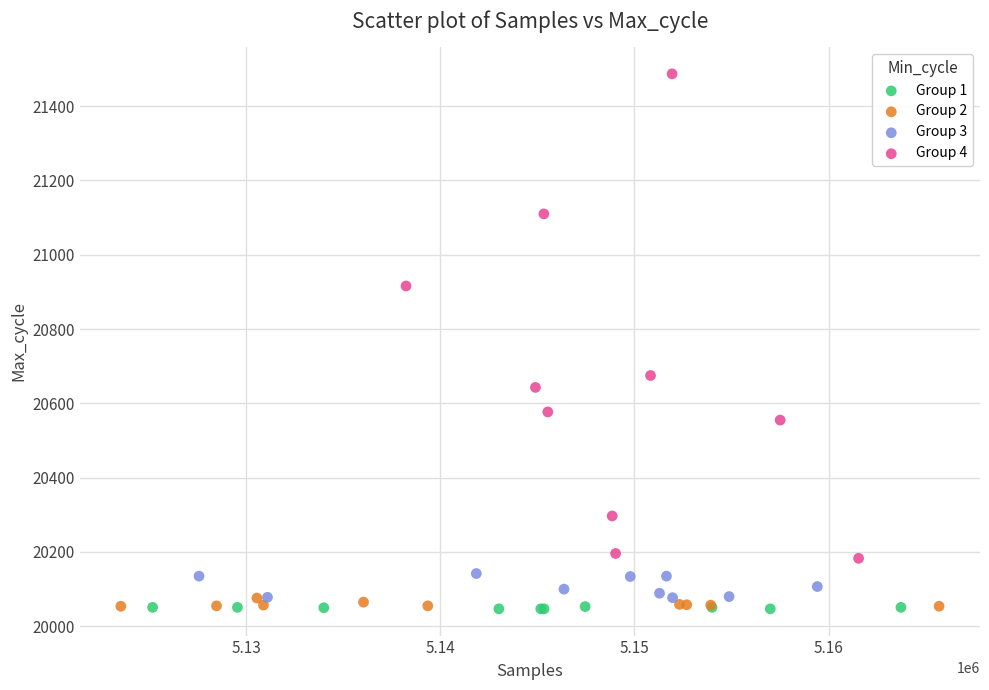

Which series contains the highest Y value?

Group 4